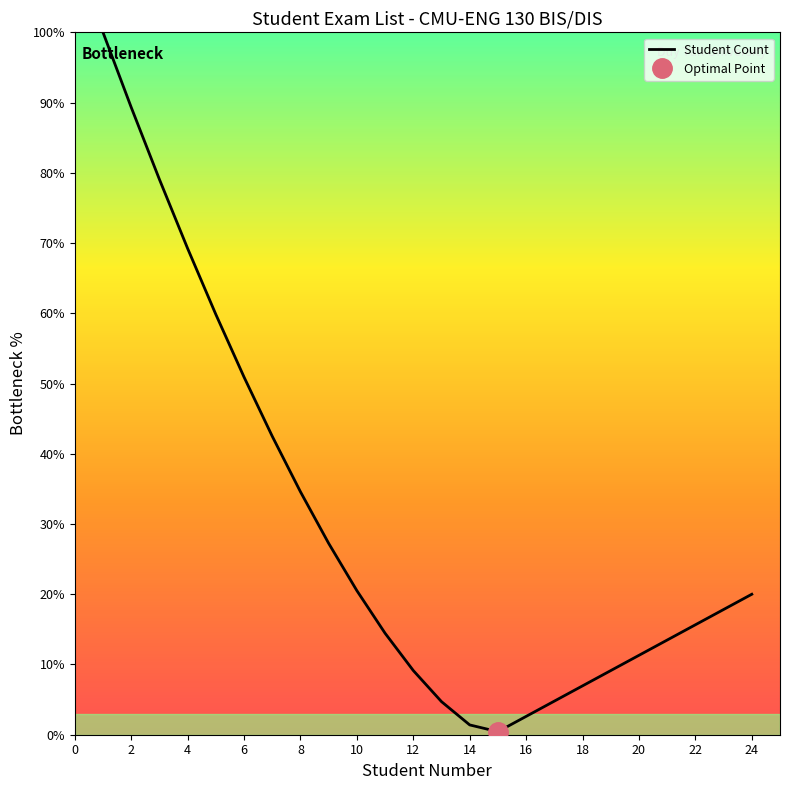

What is the difference between the second highest and second lowest values?

87.9